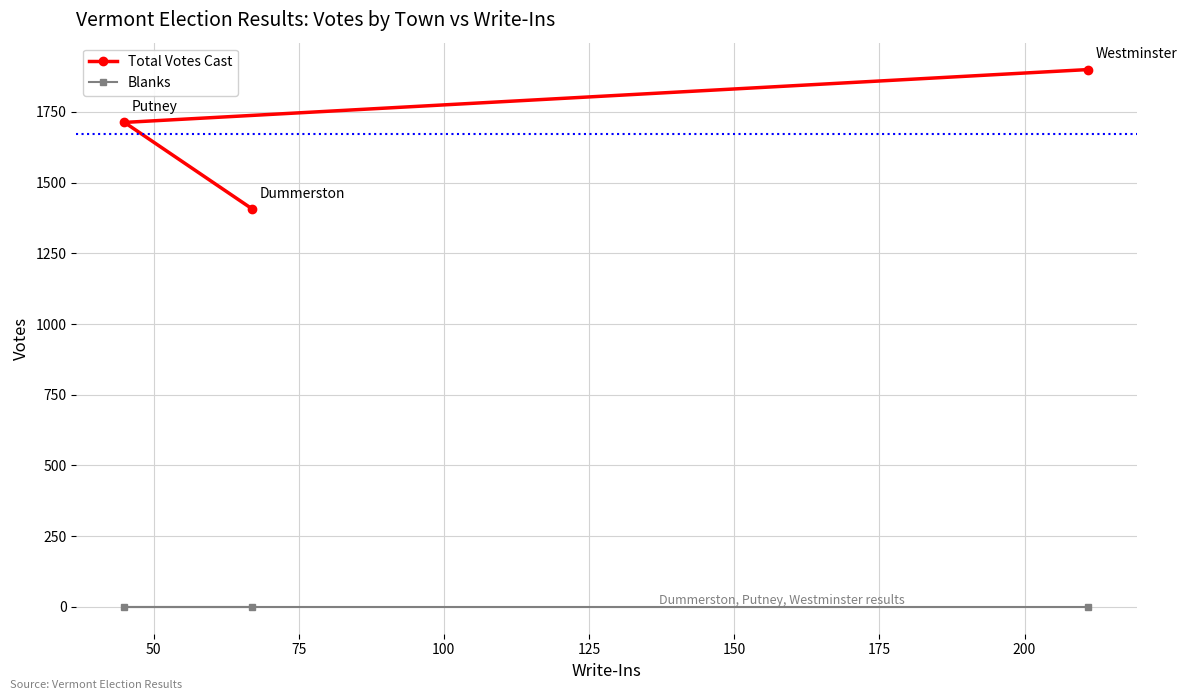

At how many categories does at least one series exceed 732?

3